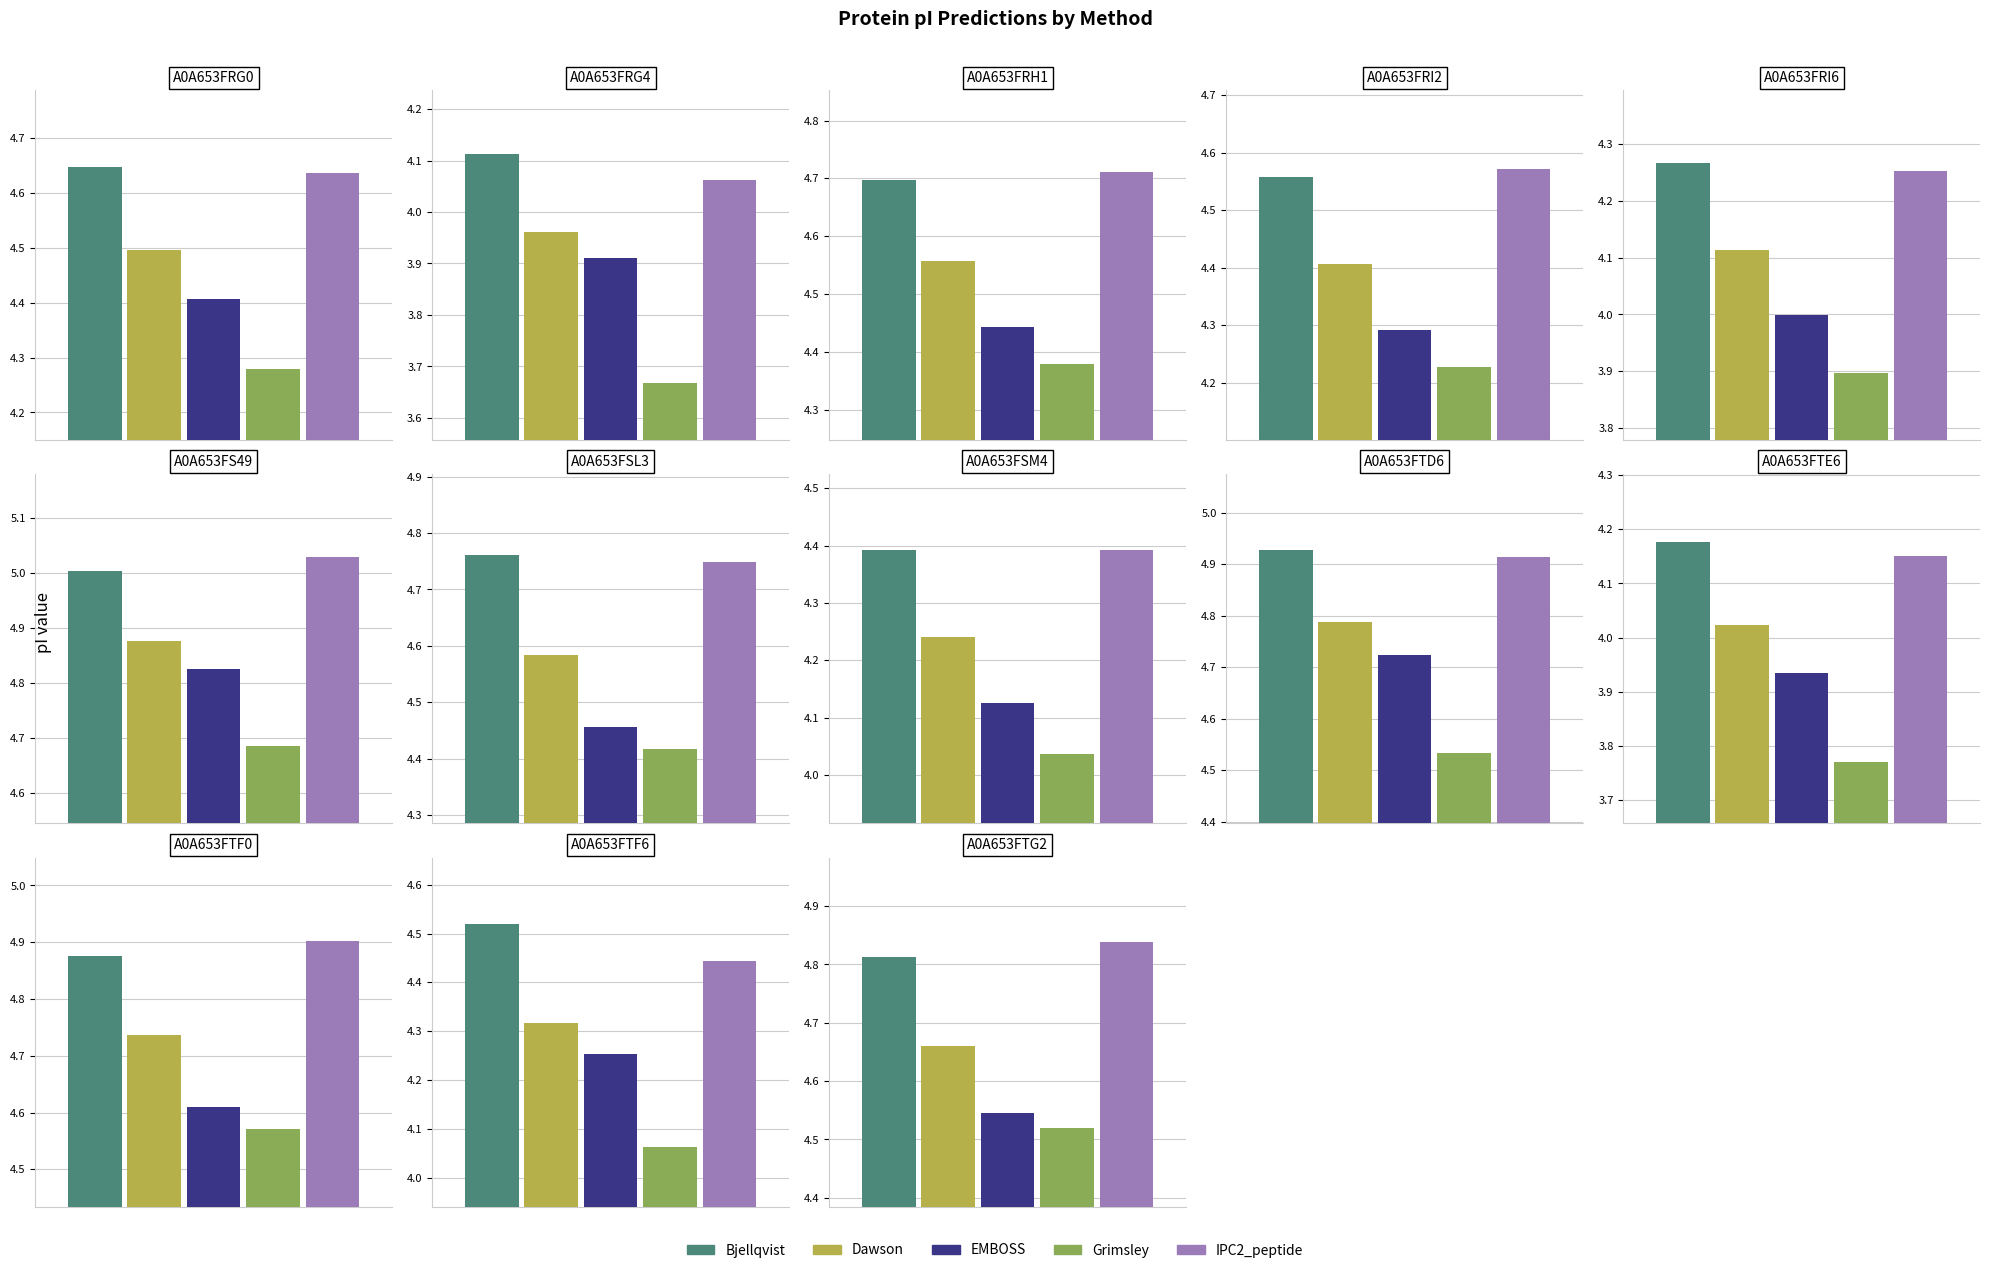

What is the label of the 13th bar from the right?

A0A653FRG0